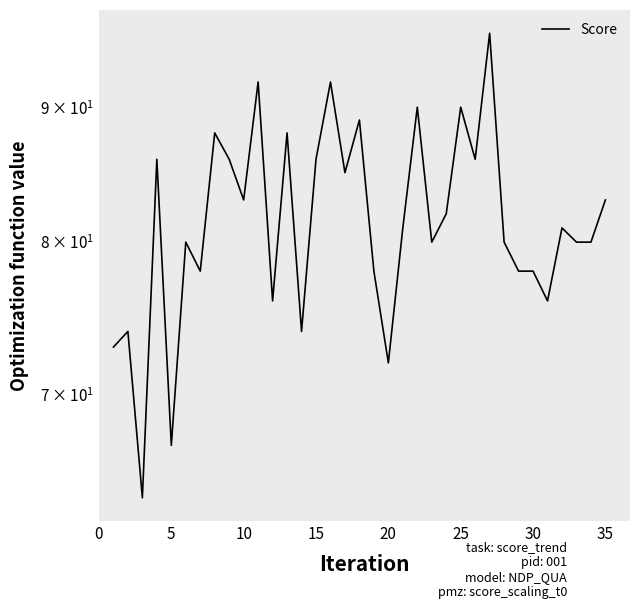

The chart shows a value of 130 at 10. True or false?

False